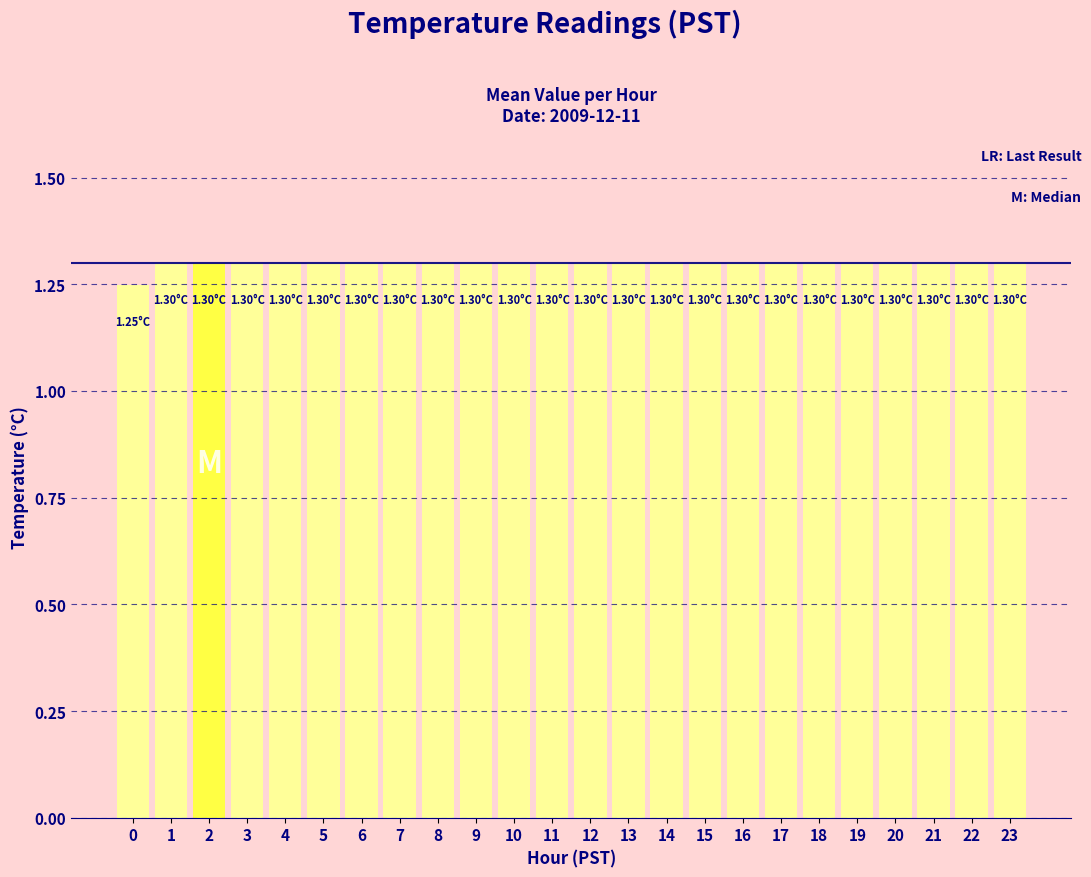

What is the value of the 13th bar from the left?

1.3